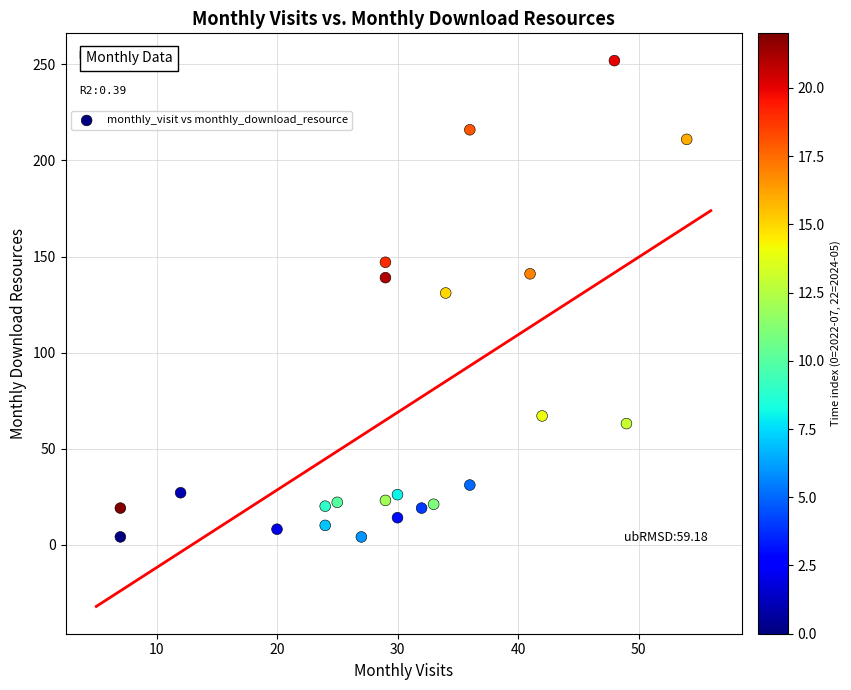

What is the range of X values (max minus min)?

47